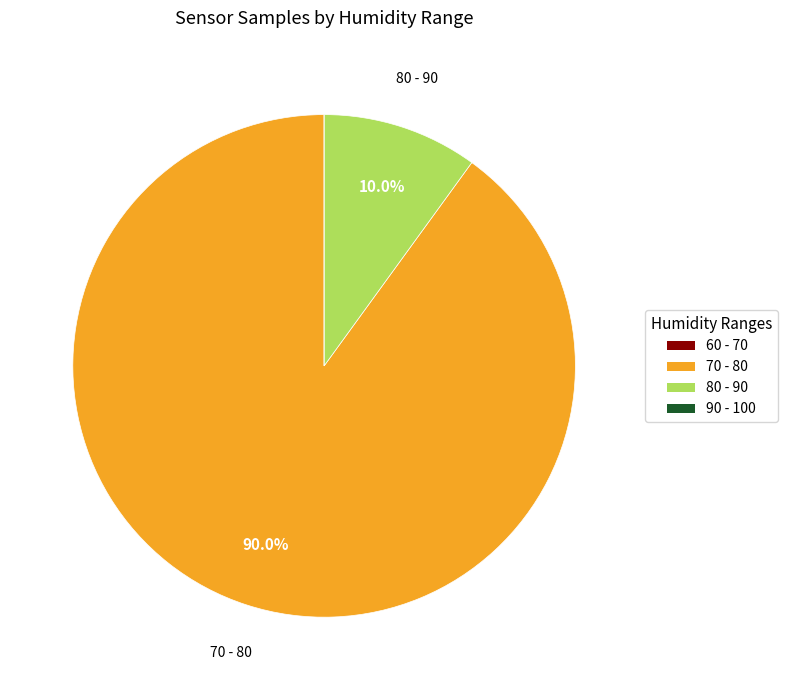

Is 70 - 80 the majority of the pie?

Yes